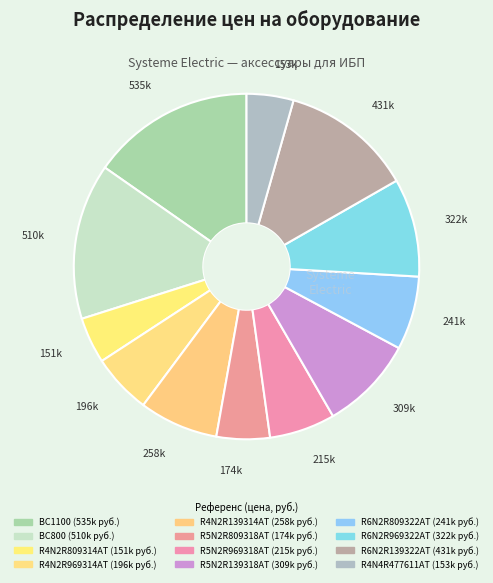

Rank the categories by value from highest to lowest.

BC1100, BC800, R6N2R139322AT, R6N2R969322AT, R5N2R139318AT, R4N2R139314AT, R6N2R809322AT, R5N2R969318AT, R4N2R969314AT, R5N2R809318AT, R4N4R477611AT, R4N2R809314AT